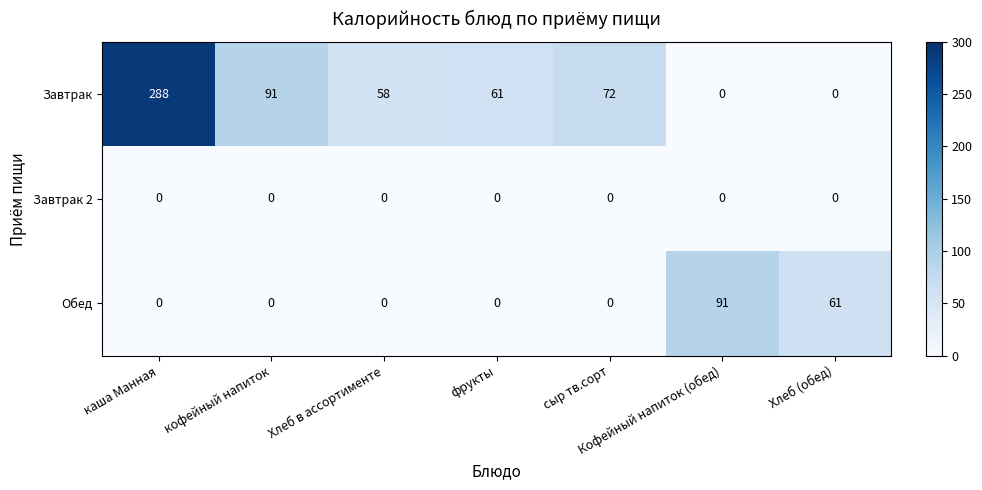

Rank the series by their average value, from lowest to highest.

Завтрак 2, Обед, Завтрак